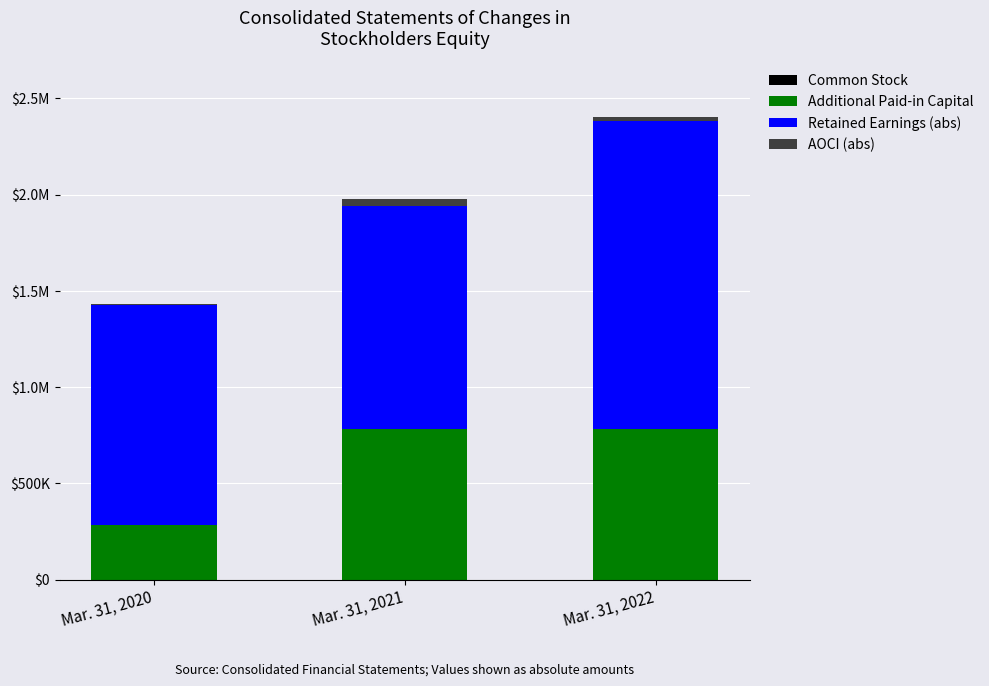

True or false: Common Stock has a value of 153 at Mar. 31, 2020.

False